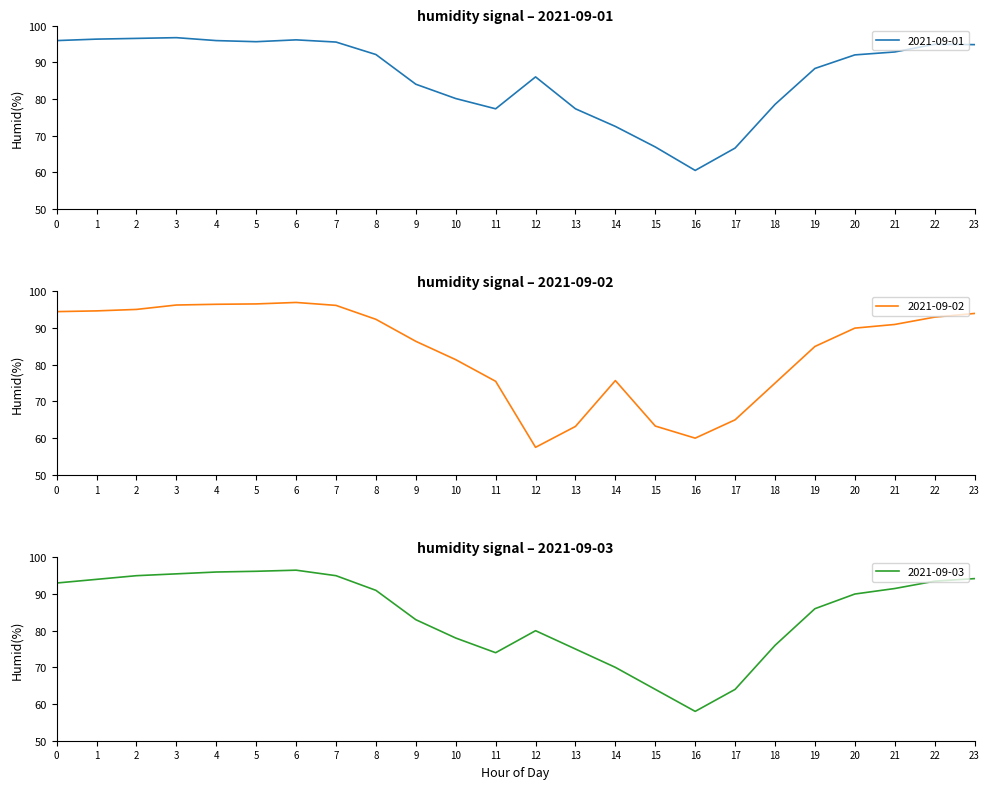

What is the minimum value for 2021-09-02?

57.5